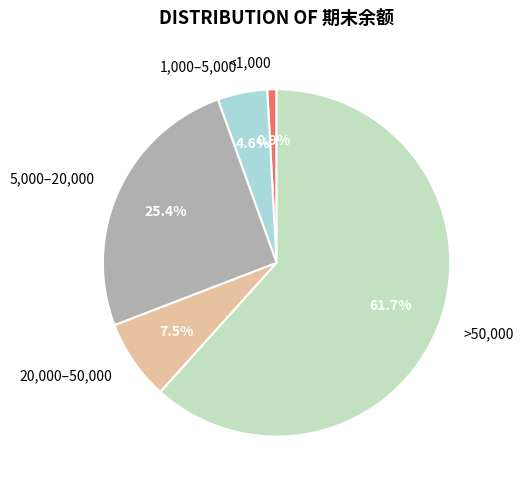

How many segments does this pie chart have?

5